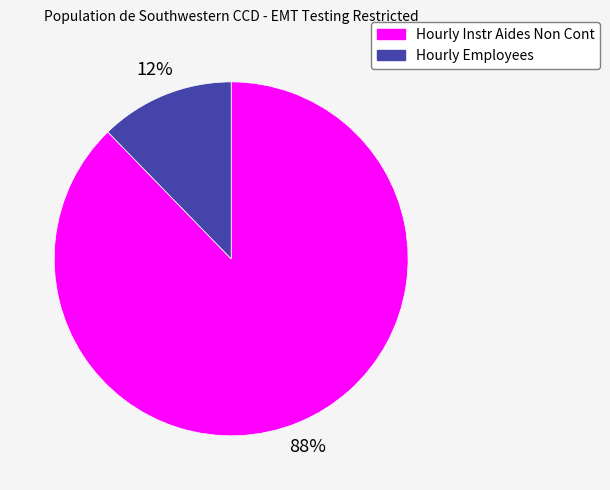

True or false: Hourly Instr Aides Non Cont accounts for 88% of the total.

True